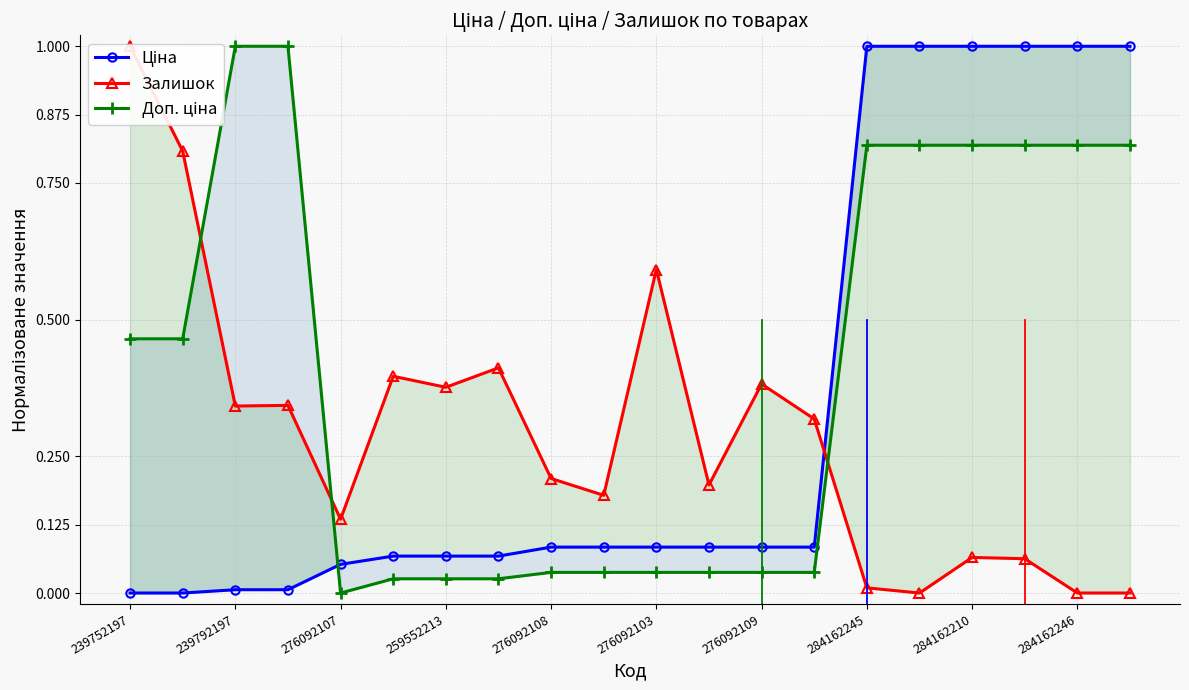

What position from the right is 17?

3